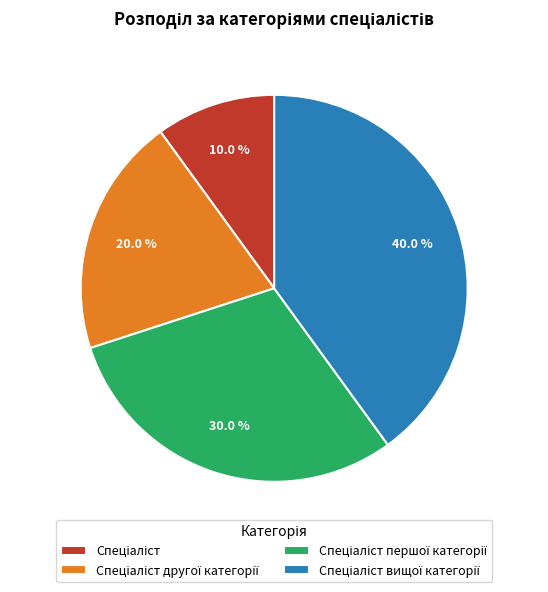

How many slices are in this pie chart?

4